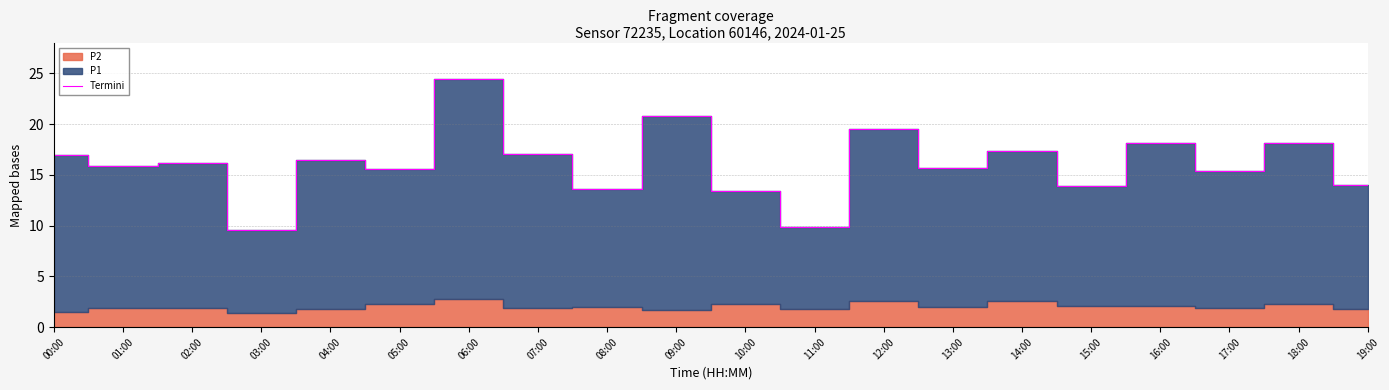

Reading left to right, what are all the values shown in this chart?

00:00=16.9	01:00=15.9	02:00=16.1	03:00=9.6	04:00=16.5	05:00=15.6	06:00=24.5	07:00=17.0	08:00=13.6	09:00=20.8	10:00=13.4	11:00=9.9	12:00=19.5	13:00=15.7	14:00=17.4	15:00=13.9	16:00=18.1	17:00=15.4	18:00=18.1	19:00=14.0